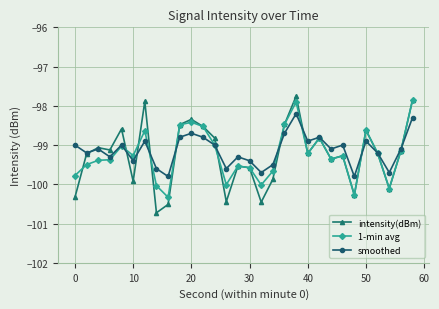

True or false: intensity(dBm) has more than 2 interior local peaks.

True